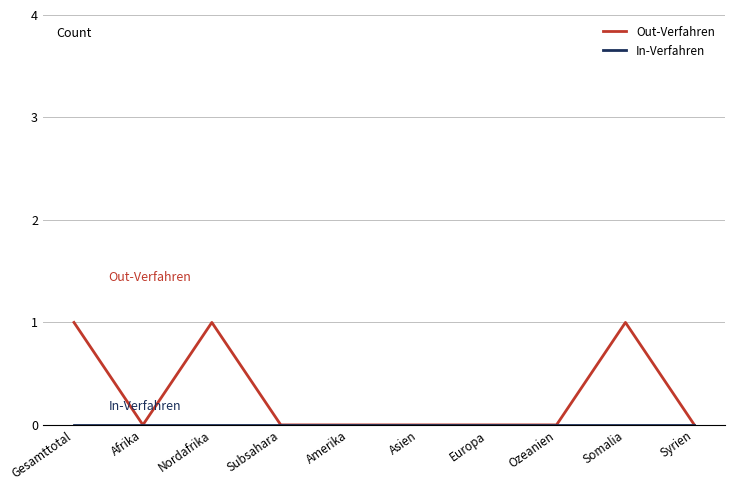

Count the Out-Verfahren values in the range 0 to 1.

10